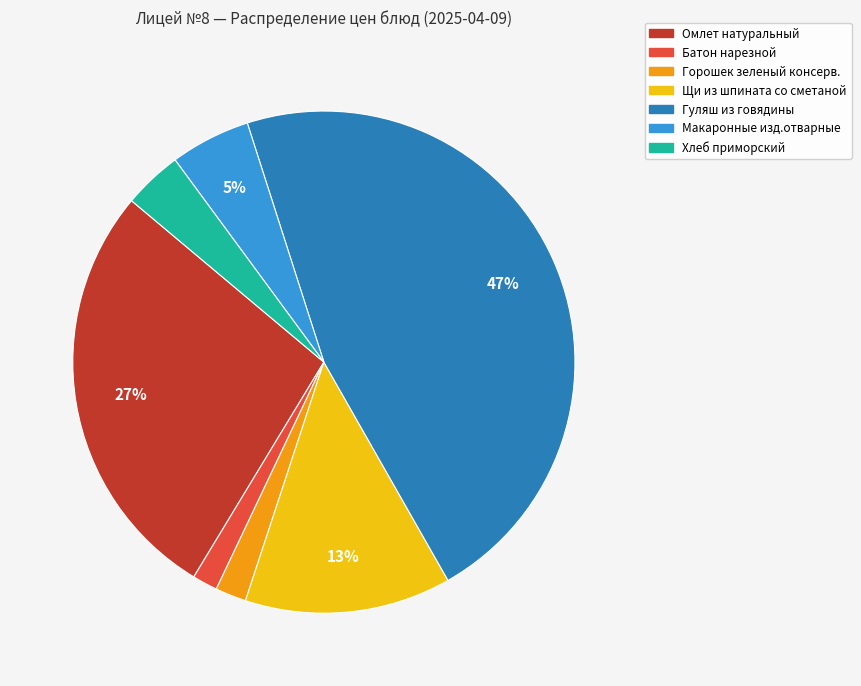

To the nearest percent, what is the difference between the Щи из шпината со сметаной and Горошек зеленый консерв. slice percentages?

11%